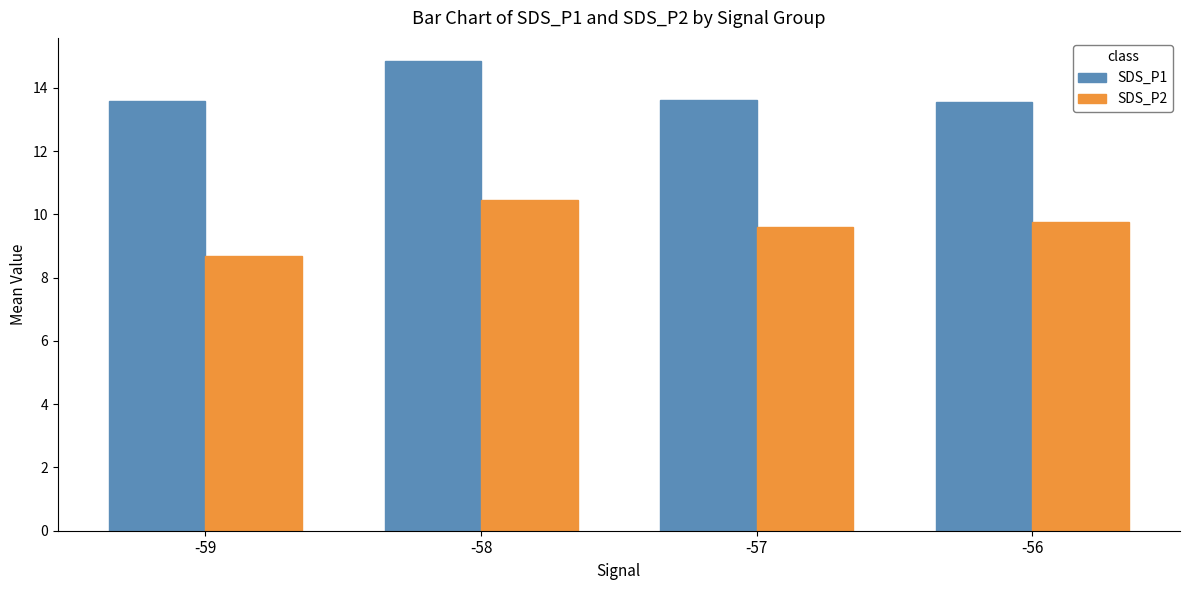

Rank the series at -56 from lowest to highest value.

SDS_P2, SDS_P1